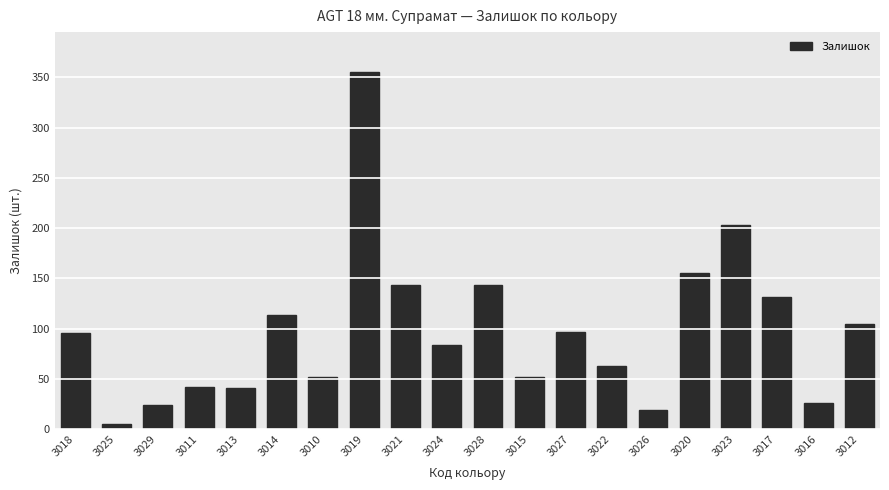

What is the change in value from 3025 to 3023?

+198